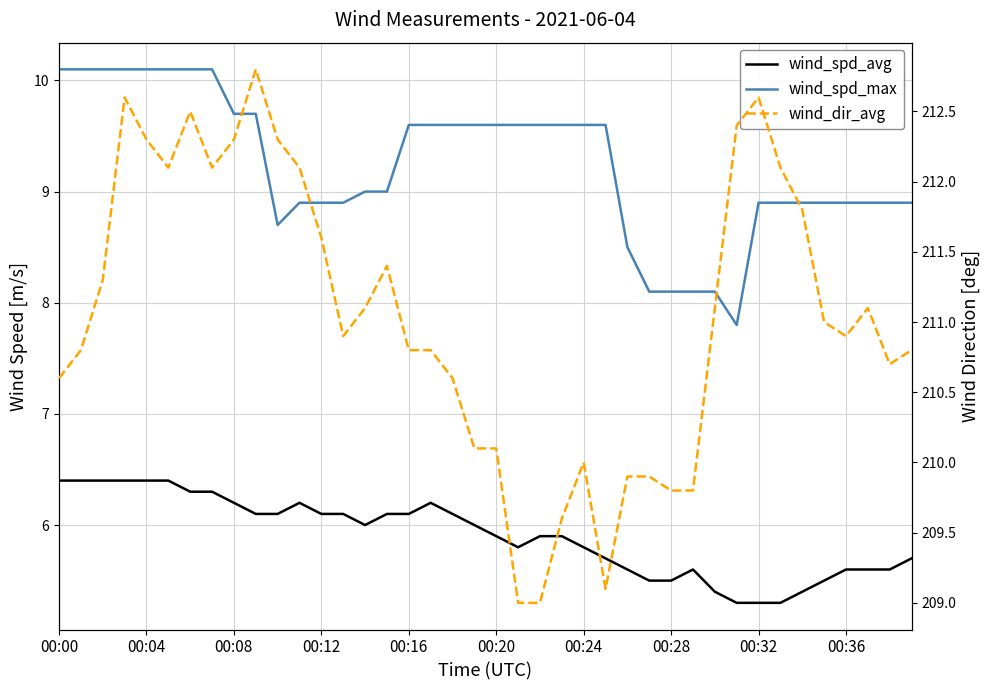

List the series in order of their peak value, highest first.

wind_dir_avg, wind_spd_max, wind_spd_avg